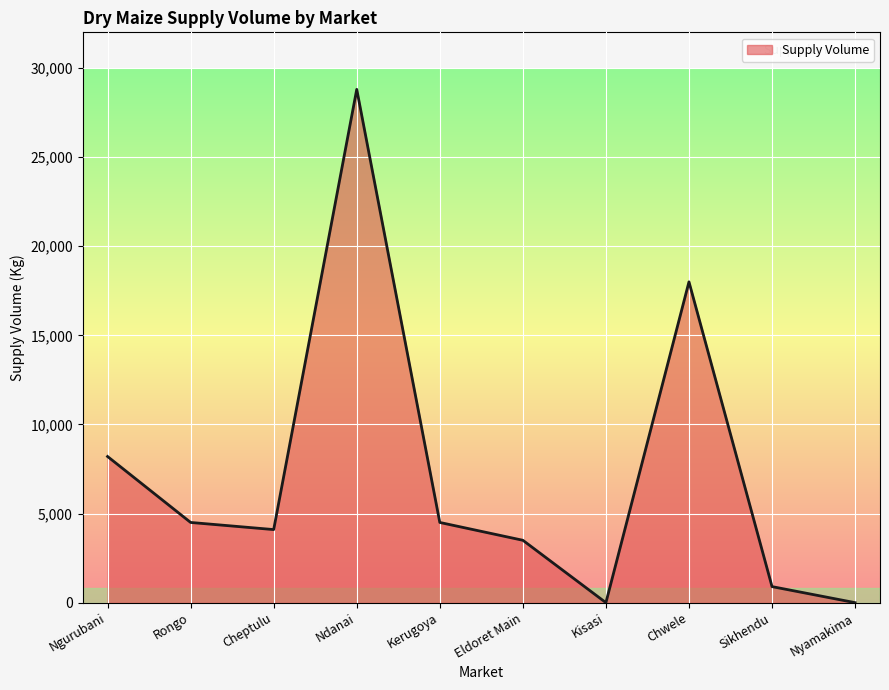

What is the average value?

7250